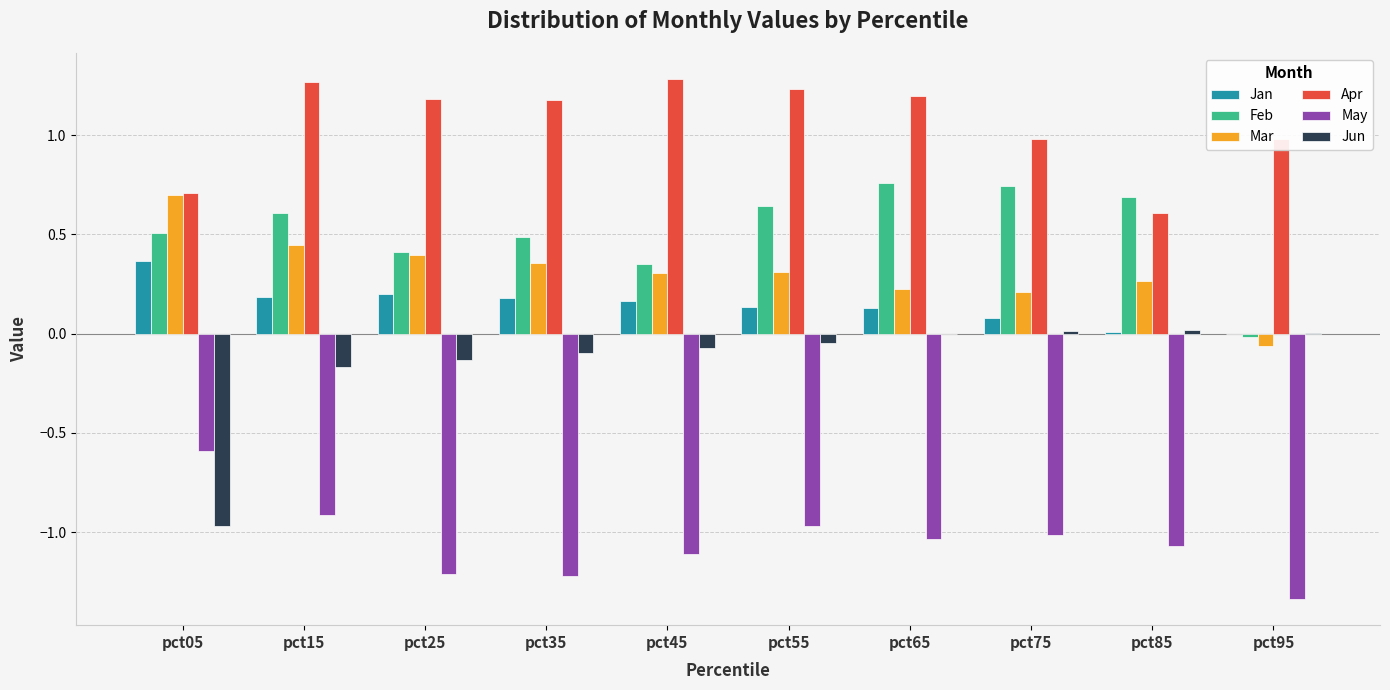

What are all the series names shown in the legend?

Jan, Feb, Mar, Apr, May, Jun